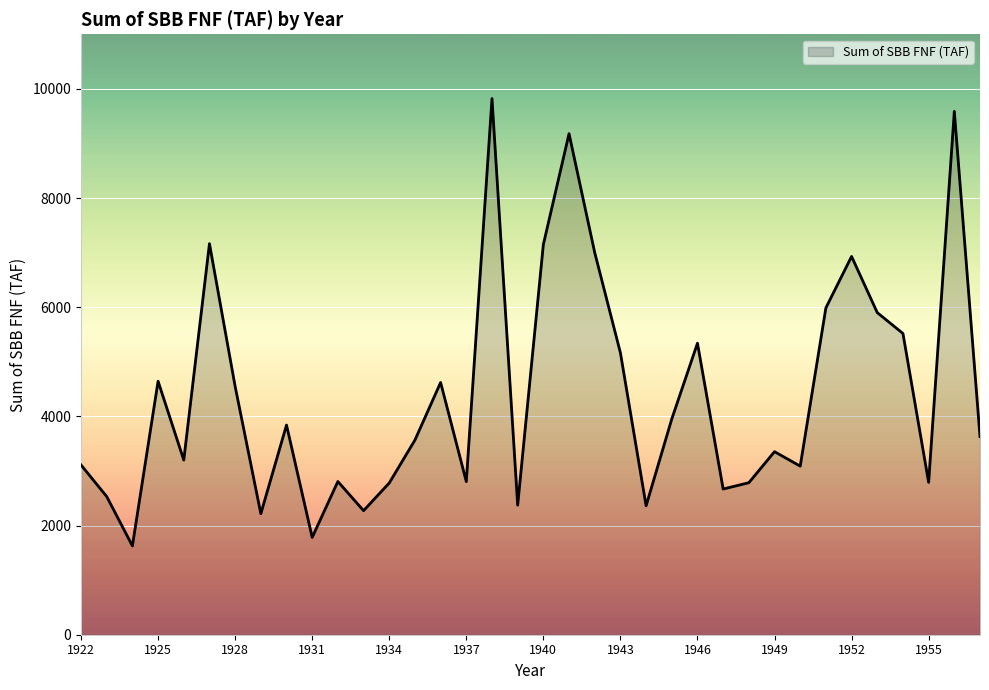

What is the smallest value displayed?

1628.0